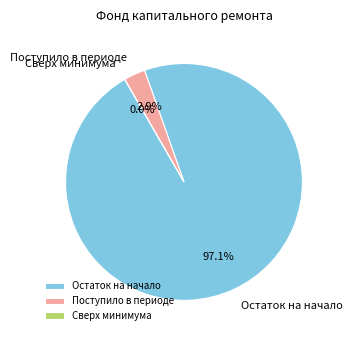

What portion of the pie excludes сверх минимального размера?

100.0%